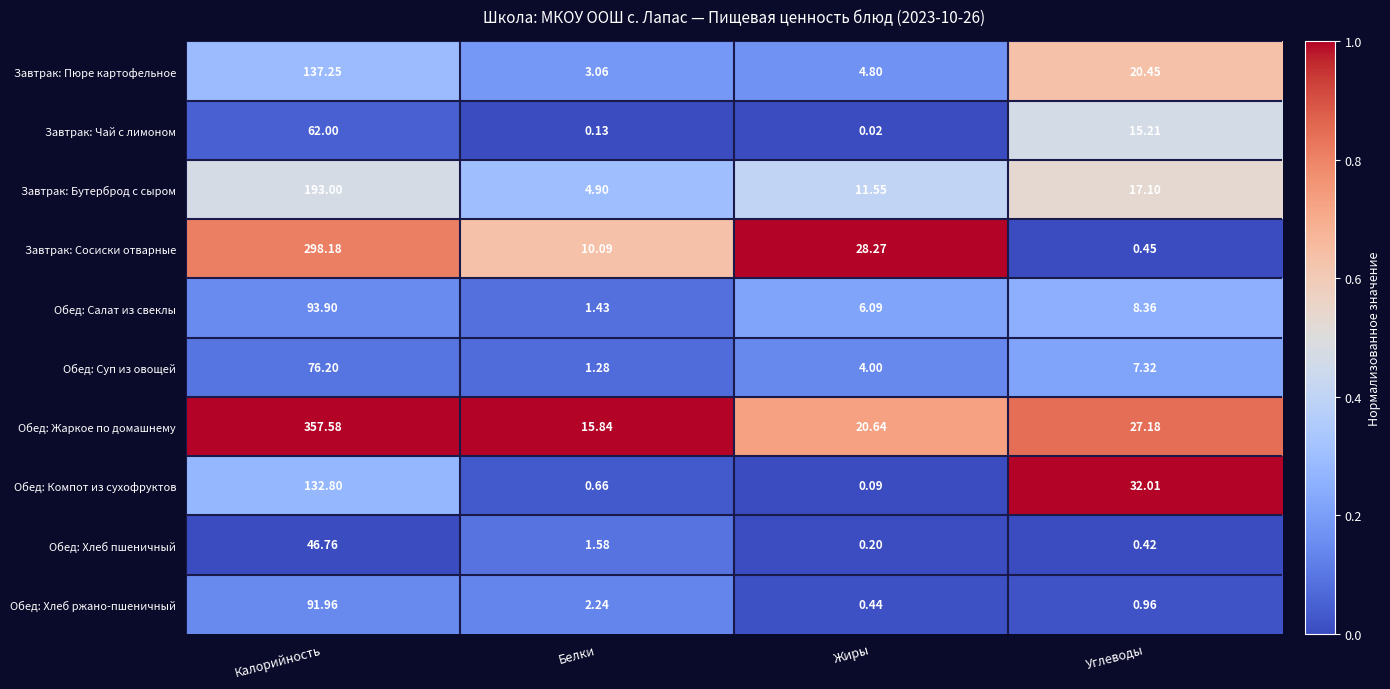

Rank the series by their maximum value, from highest to lowest.

Обед: Жаркое по домашнему, Завтрак: Сосиски отварные, Завтрак: Бутерброд с сыром, Завтрак: Пюре картофельное, Обед: Компот из сухофруктов, Обед: Салат из свеклы, Обед: Хлеб ржано-пшеничный, Обед: Суп из овощей, Завтрак: Чай с лимоном, Обед: Хлеб пшеничный